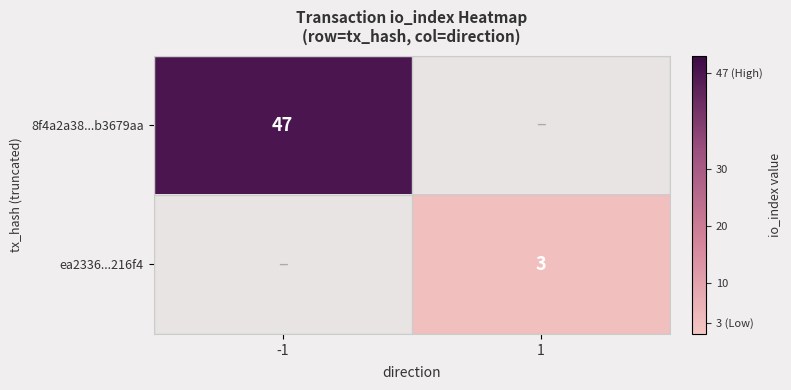

The value of 8f4a2a38...b3679aa at -1 is 47. True or false?

True